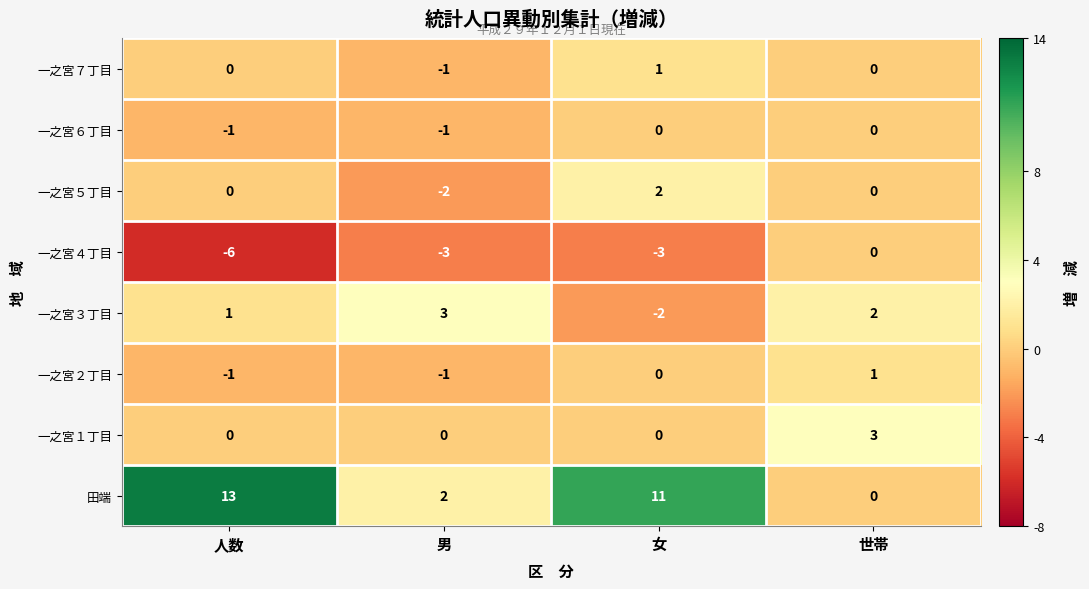

Which series has the widest spread of values?

田端